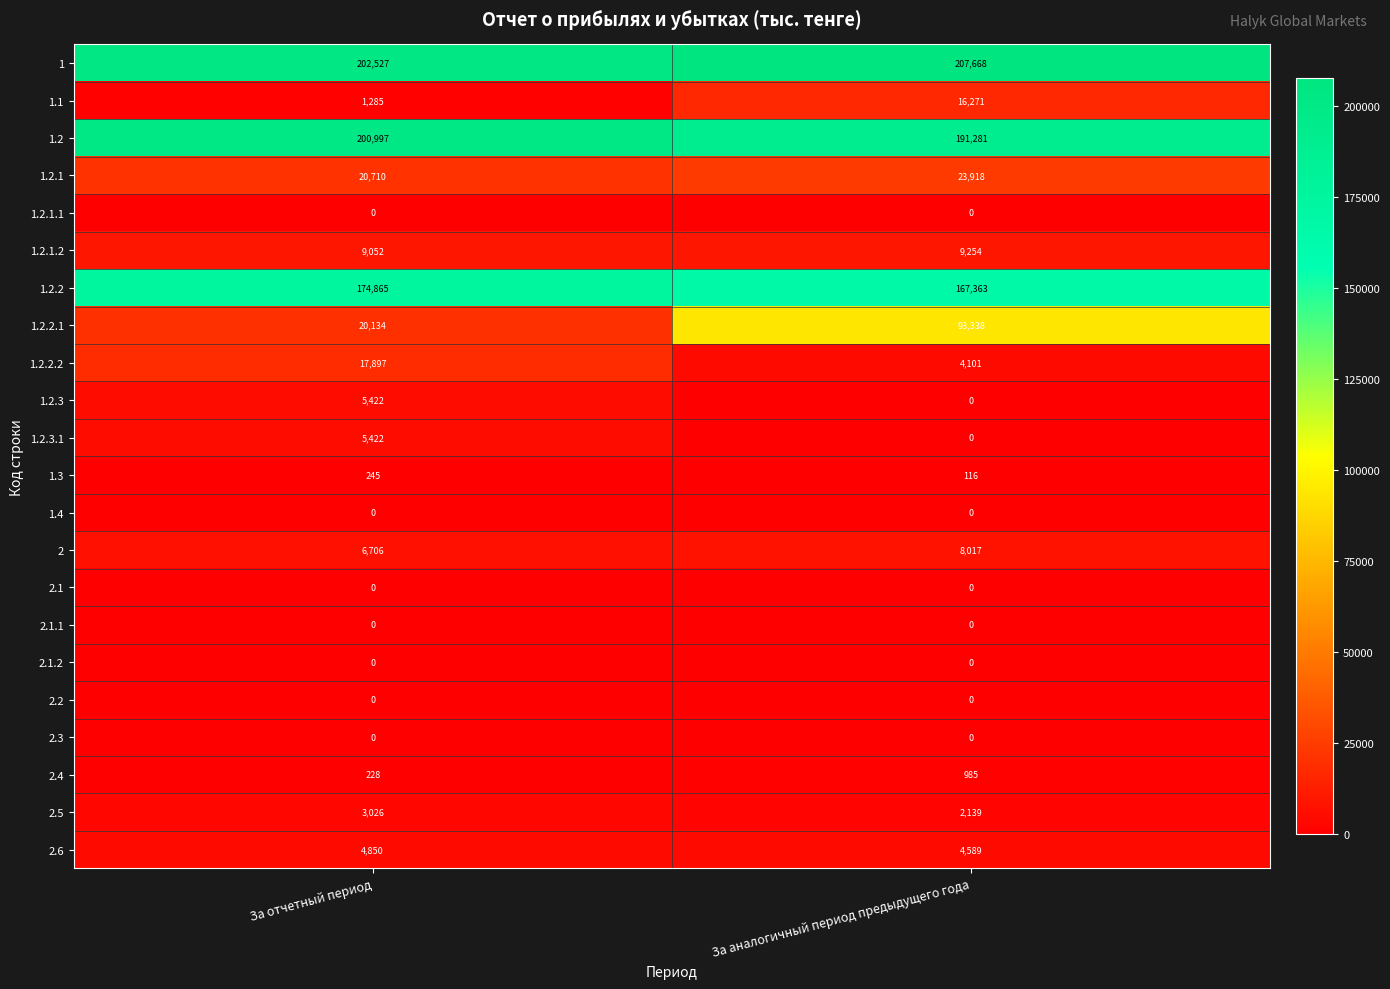

What is the difference between the 1.1 values at За аналогичный период предыдущего года and За отчетный период?

14986